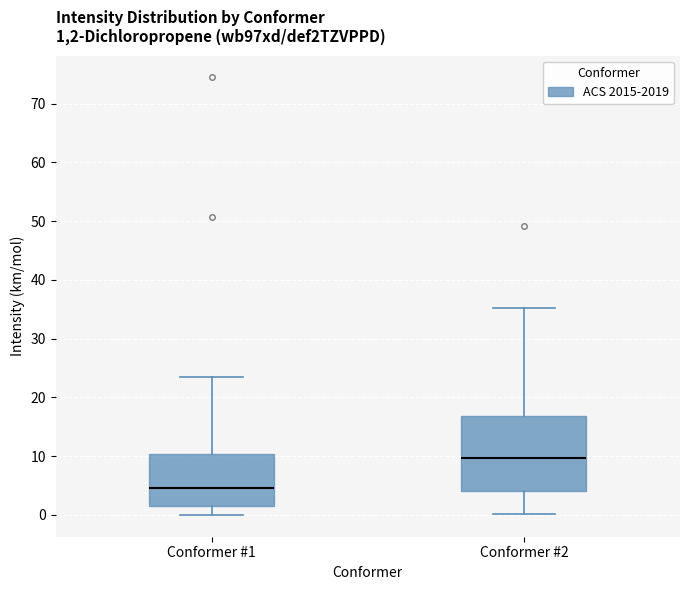

Which box has the highest median line?

Conformer #2